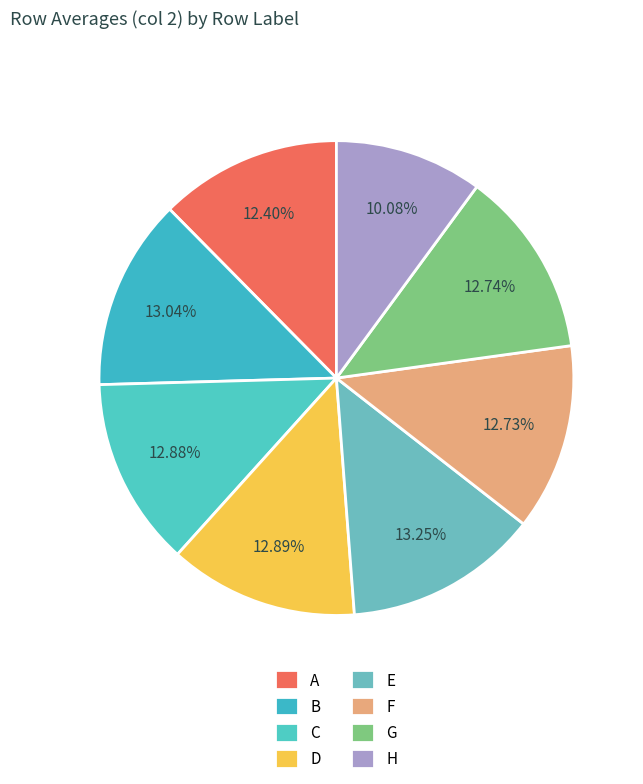

To the nearest percent, what is the average slice percentage?

12%